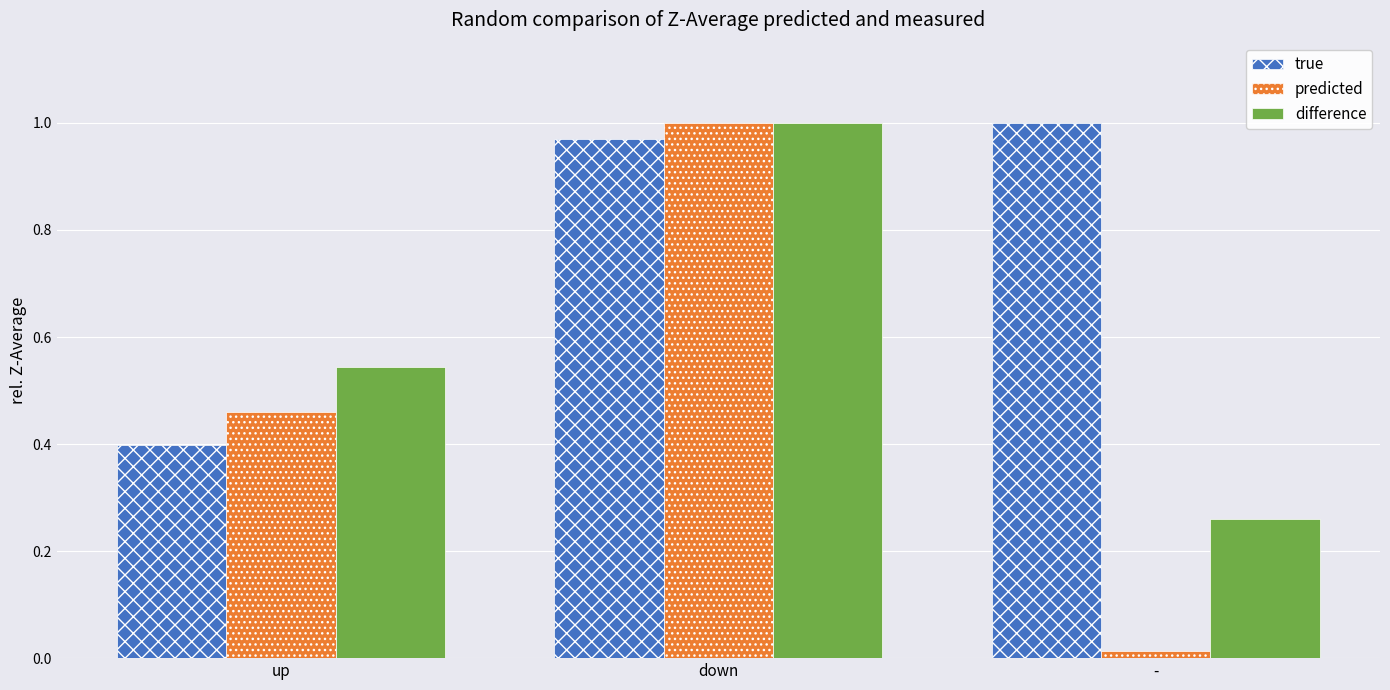

Rank the series by their average value, from highest to lowest.

true, difference, predicted